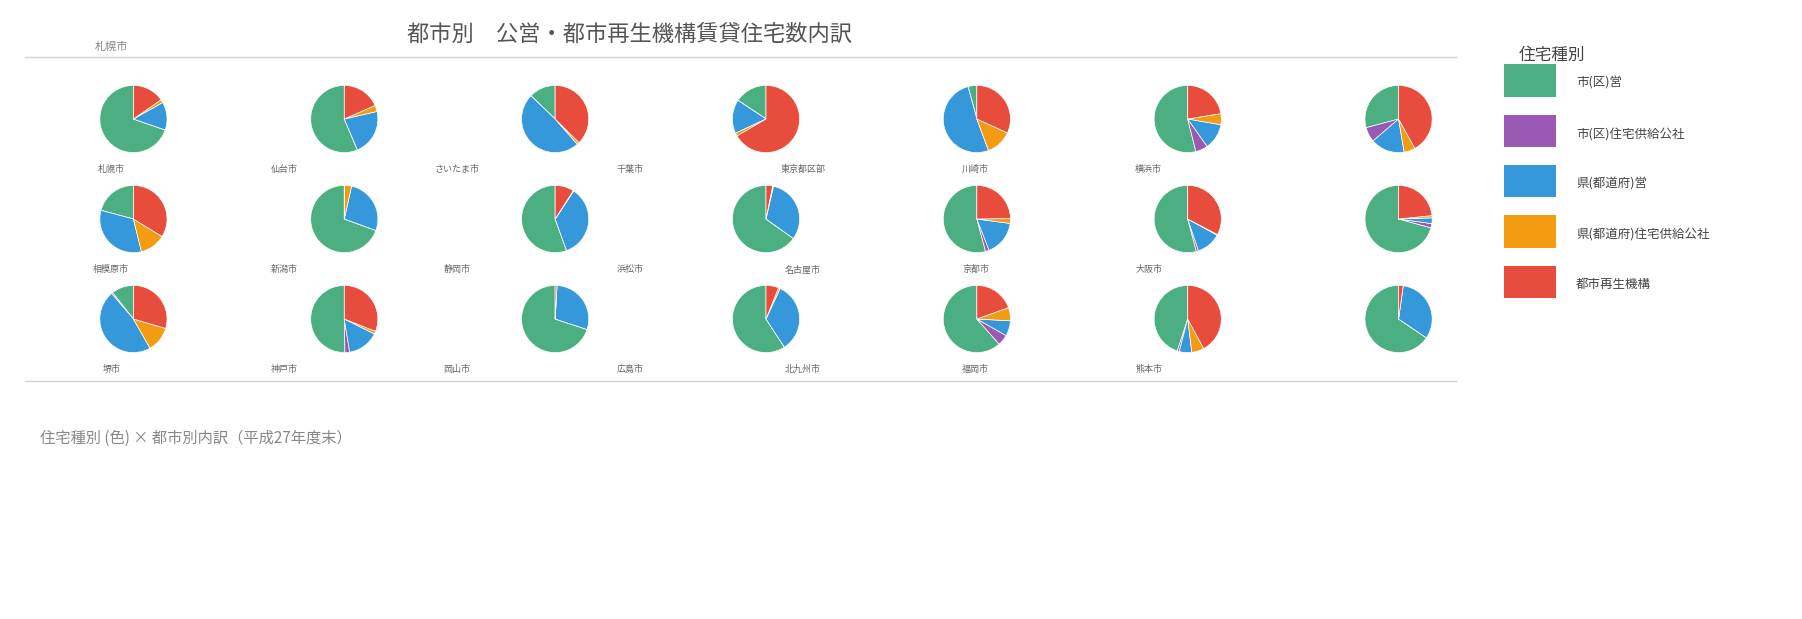

What percentage is the 北九州市 slice, to the nearest percent?

13%